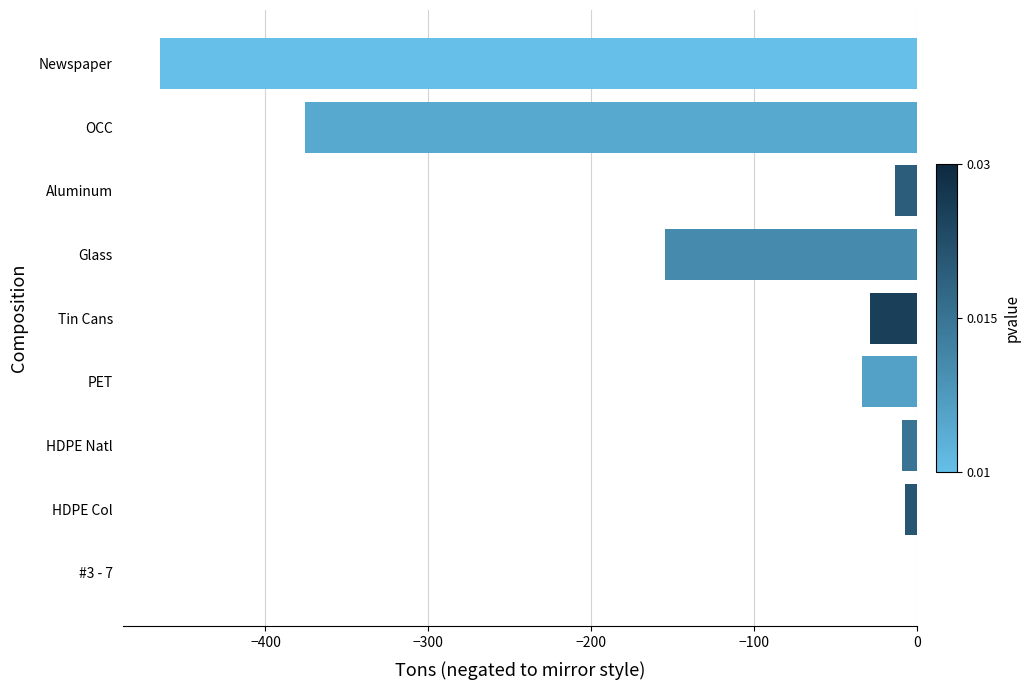

Are the bars horizontal?

Yes